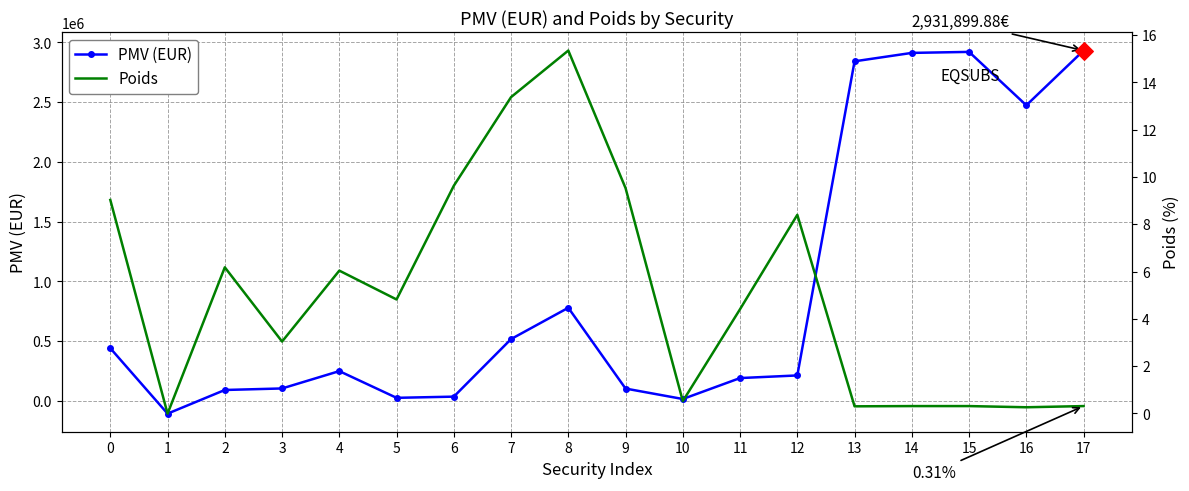

Which series has the widest spread of Y values?

PMV (EUR)